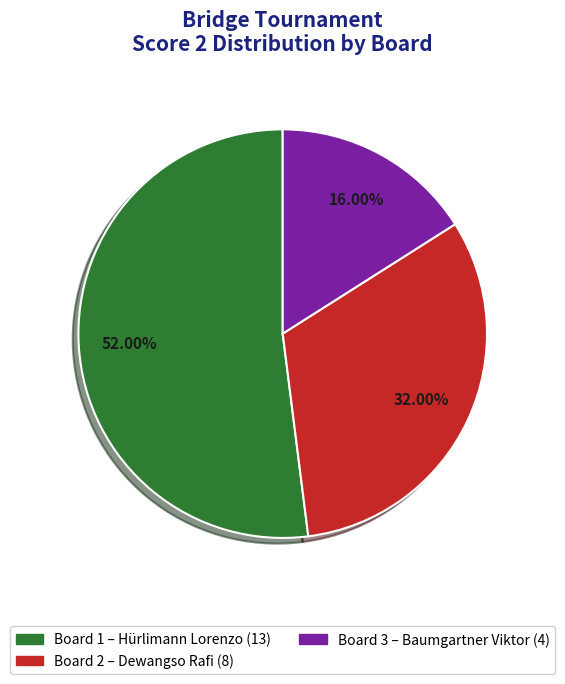

Is there a majority slice in this chart?

Yes